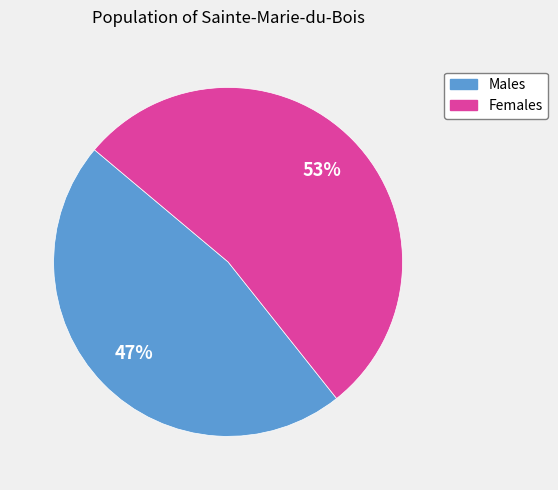

Does any single category account for the majority?

Yes